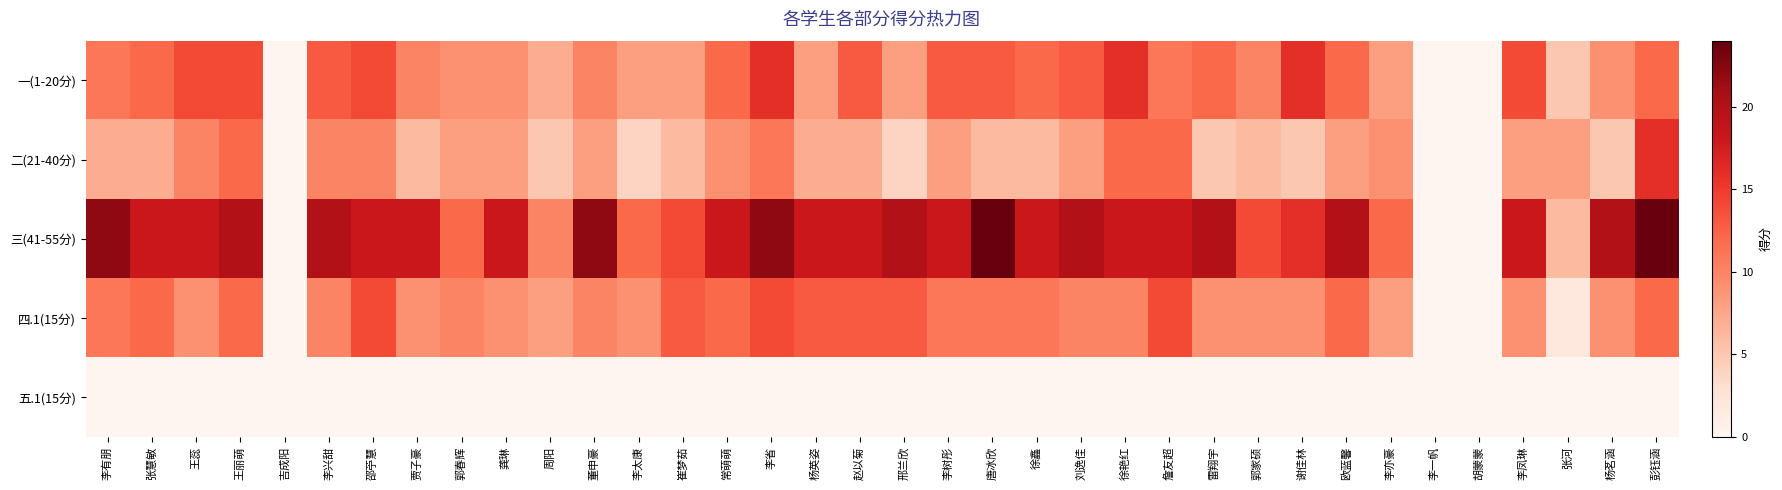

Reading left to right, what are all the values shown in this chart?

一(1-20分): 李有朋=11	张慧敏=12	王蕊=14	王丽萌=14	吉成阳=0	李兴甜=13	邵苧慧=14	贾子豪=10	郭春辉=9	龚琳=9	周阳=7	董申豪=10	李太康=8	崔梦茹=8	常萌萌=12	李省=16	杨英姿=8	赵以菊=13	邢兰欣=8	李树彤=13	唐冰欣=13	徐鑫=12	刘逸佳=13	徐艳红=16	詹友超=11	雷翔宇=12	郭家硕=10	谢佳林=16	欧蓝馨=12	李亦豪=8	李一帆=0	胡蒙蒙=0	李凤琳=14	张河=5	杨茗涵=9	彭钰涵=12
二(21-40分): 李有朋=7	张慧敏=7	王蕊=10	王丽萌=12	吉成阳=0	李兴甜=10	邵苧慧=10	贾子豪=6	郭春辉=8	龚琳=8	周阳=5	董申豪=8	李太康=4	崔梦茹=6	常萌萌=9	李省=11	杨英姿=7	赵以菊=7	邢兰欣=4	李树彤=8	唐冰欣=6	徐鑫=6	刘逸佳=8	徐艳红=12	詹友超=12	雷翔宇=5	郭家硕=6	谢佳林=5	欧蓝馨=8	李亦豪=9	李一帆=0	胡蒙蒙=0	李凤琳=8	张河=8	杨茗涵=5	彭钰涵=16
三(41-55分): 李有朋=22	张慧敏=18	王蕊=18	王丽萌=20	吉成阳=0	李兴甜=20	邵苧慧=18	贾子豪=18	郭春辉=12	龚琳=18	周阳=10	董申豪=22	李太康=12	崔梦茹=14	常萌萌=18	李省=22	杨英姿=18	赵以菊=18	邢兰欣=20	李树彤=18	唐冰欣=24	徐鑫=18	刘逸佳=20	徐艳红=18	詹友超=18	雷翔宇=20	郭家硕=14	谢佳林=16	欧蓝馨=20	李亦豪=12	李一帆=0	胡蒙蒙=0	李凤琳=18	张河=6	杨茗涵=20	彭钰涵=24
四.1(15分): 李有朋=11	张慧敏=12	王蕊=9	王丽萌=12	吉成阳=0	李兴甜=10	邵苧慧=14	贾子豪=9	郭春辉=10	龚琳=9	周阳=8	董申豪=10	李太康=9	崔梦茹=13	常萌萌=12	李省=14	杨英姿=13	赵以菊=13	邢兰欣=13	李树彤=11	唐冰欣=11	徐鑫=11	刘逸佳=10	徐艳红=10	詹友超=14	雷翔宇=9	郭家硕=9	谢佳林=9	欧蓝馨=12	李亦豪=8	李一帆=0	胡蒙蒙=0	李凤琳=9	张河=2	杨茗涵=9	彭钰涵=12
五.1(15分): 李有朋=0	张慧敏=0	王蕊=0	王丽萌=0	吉成阳=0	李兴甜=0	邵苧慧=0	贾子豪=0	郭春辉=0	龚琳=0	周阳=0	董申豪=0	李太康=0	崔梦茹=0	常萌萌=0	李省=0	杨英姿=0	赵以菊=0	邢兰欣=0	李树彤=0	唐冰欣=0	徐鑫=0	刘逸佳=0	徐艳红=0	詹友超=0	雷翔宇=0	郭家硕=0	谢佳林=0	欧蓝馨=0	李亦豪=0	李一帆=0	胡蒙蒙=0	李凤琳=0	张河=0	杨茗涵=0	彭钰涵=0